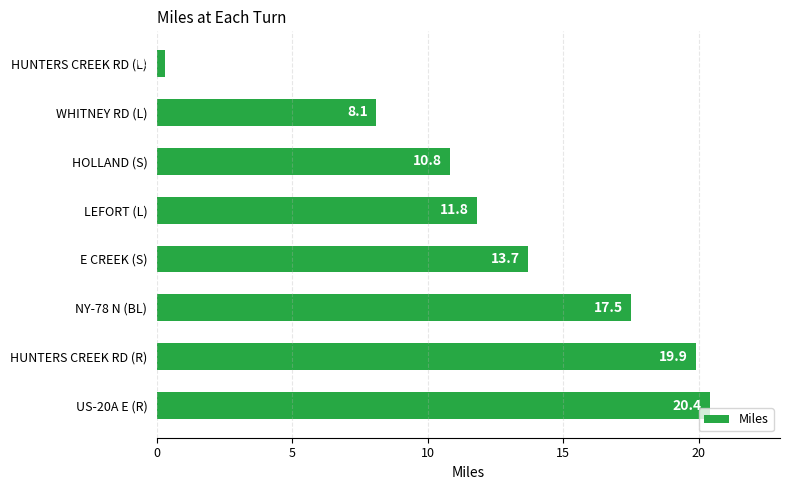

Rank the categories by value from highest to lowest.

US-20A E (R), HUNTERS CREEK RD (R), NY-78 N (BL), E CREEK (S), LEFORT (L), HOLLAND (S), WHITNEY RD (L), HUNTERS CREEK RD (L)